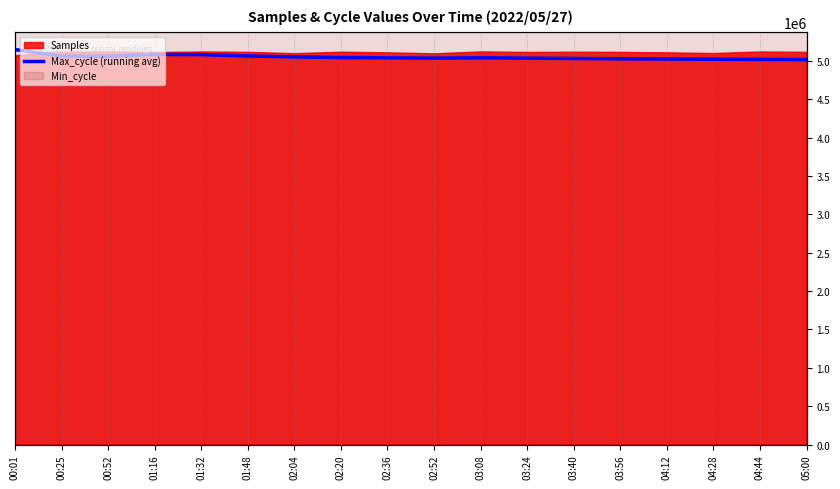

Which category has the highest value across all series?

00:01